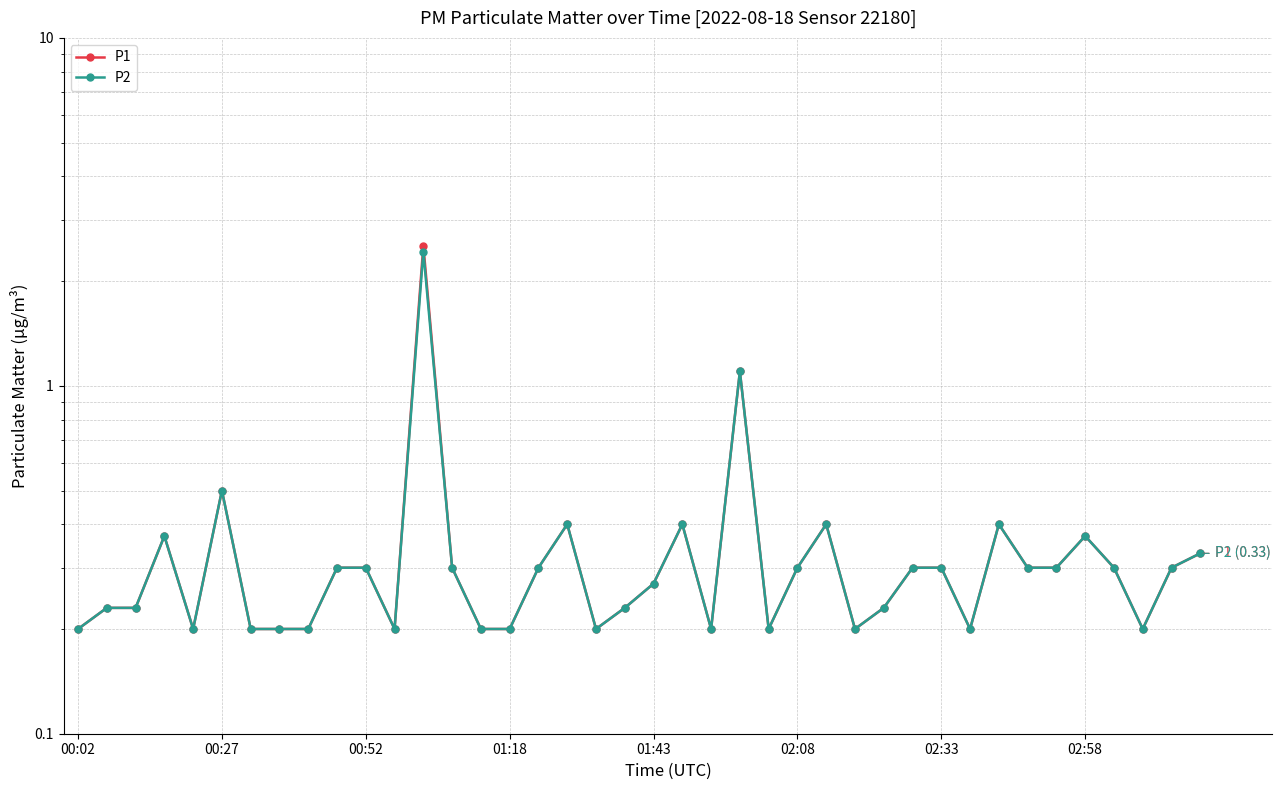

At 01:18, list the series in order from largest to smallest.

P1, P2